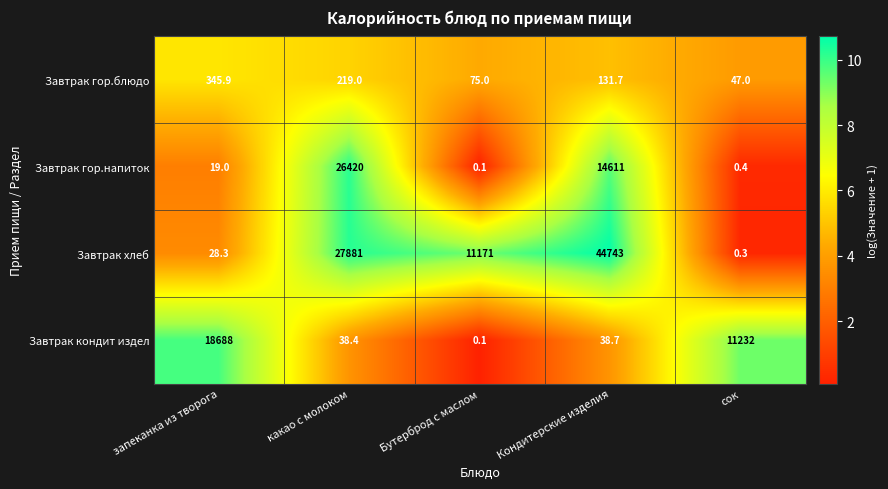

The value of Завтрак хлеб at запеканка из творога is 28.3. True or false?

True